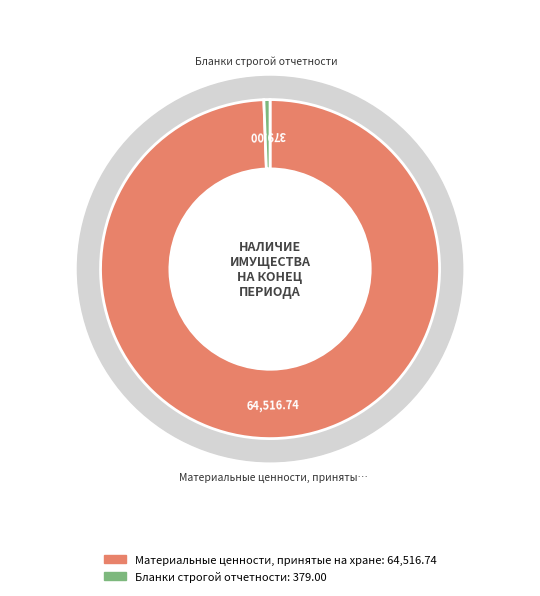

Count the number of slices in the pie.

2